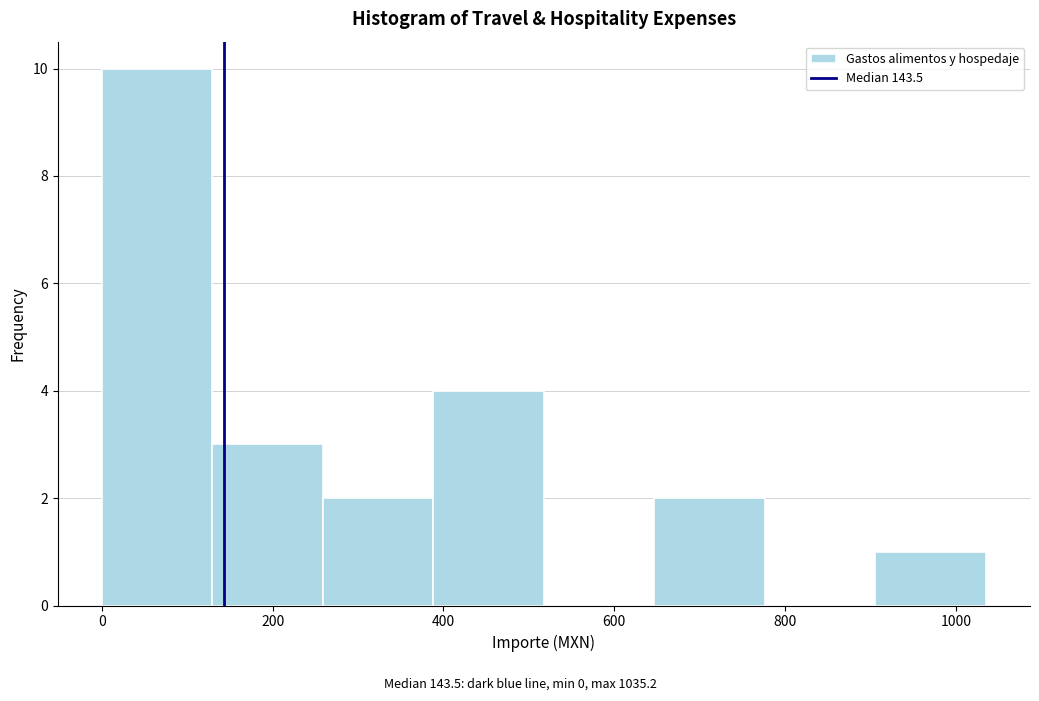

Reading left to right, list every bar in this chart as the range it spans on the x-axis followed by its height. Neither the bar edges nor the heights are printed on the chart, so give them approximately, as read against the axes.

0 to 120: 10
120 to 260: 3
260 to 380: 2
380 to 520: 4
520 to 640: 0
640 to 780: 2
780 to 900: 0
900 to 1040: 1